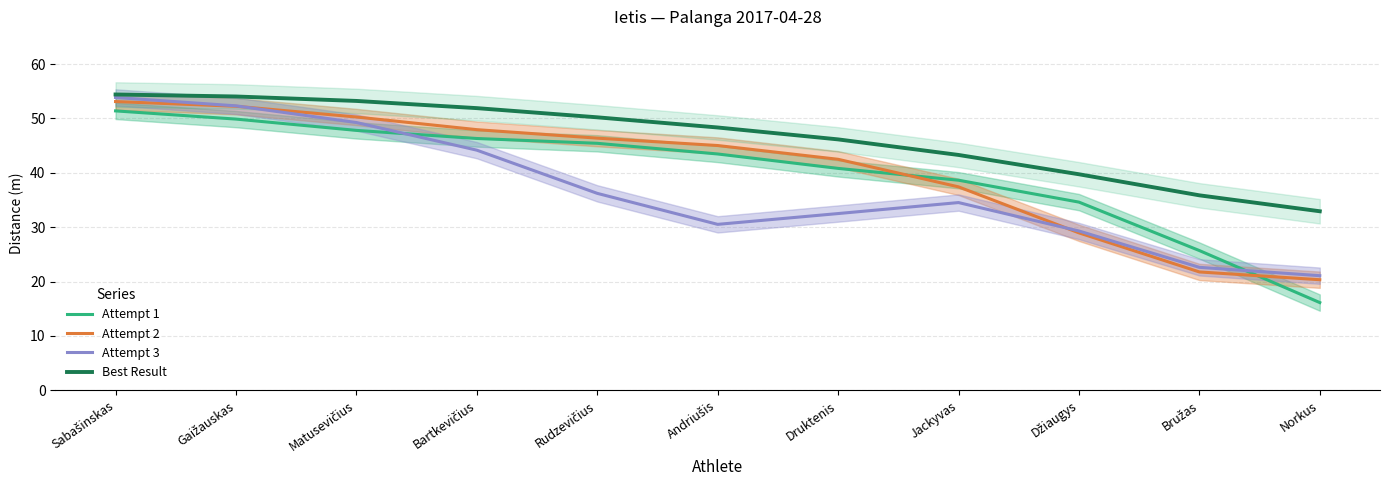

True or false: Best Result and Attempt 3 intersect in this chart.

False